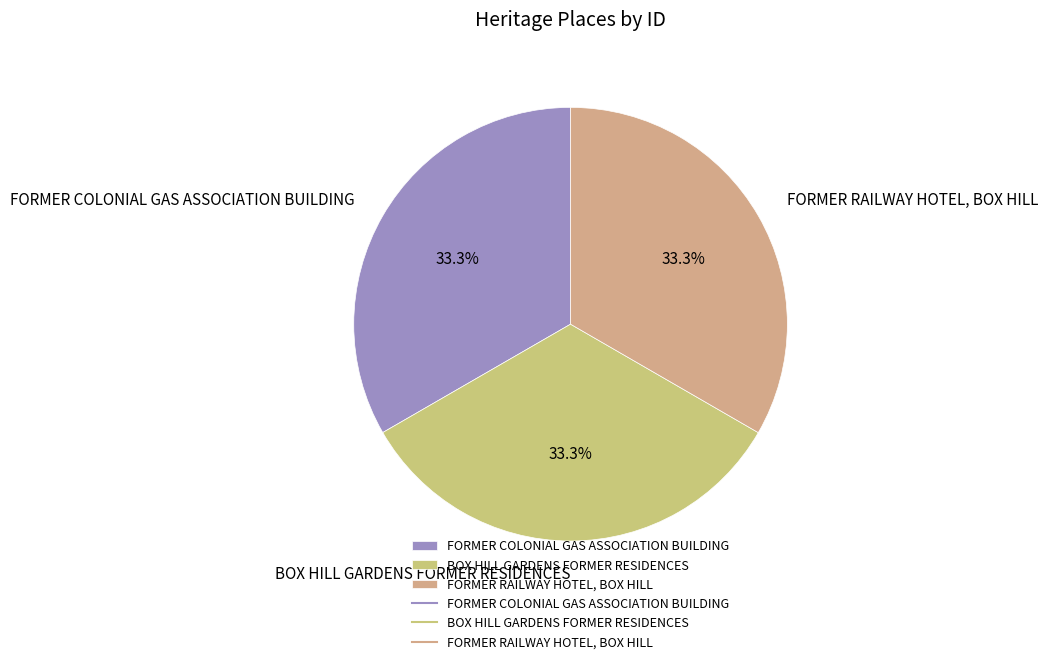

Is FORMER COLONIAL GAS ASSOCIATION BUILDING the majority of the pie?

No